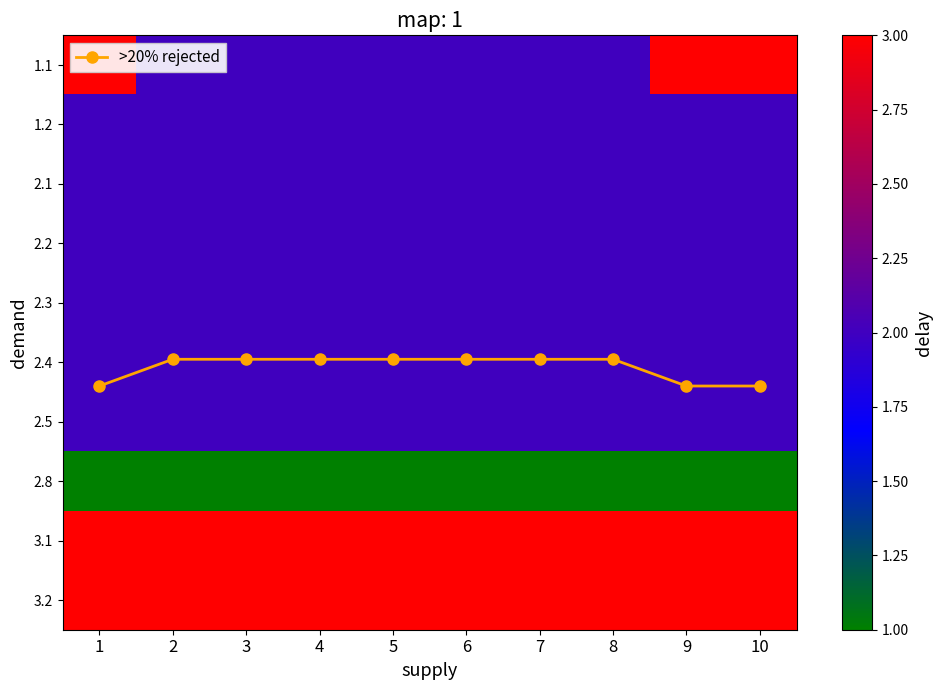

Which category has the highest value across all series?

1